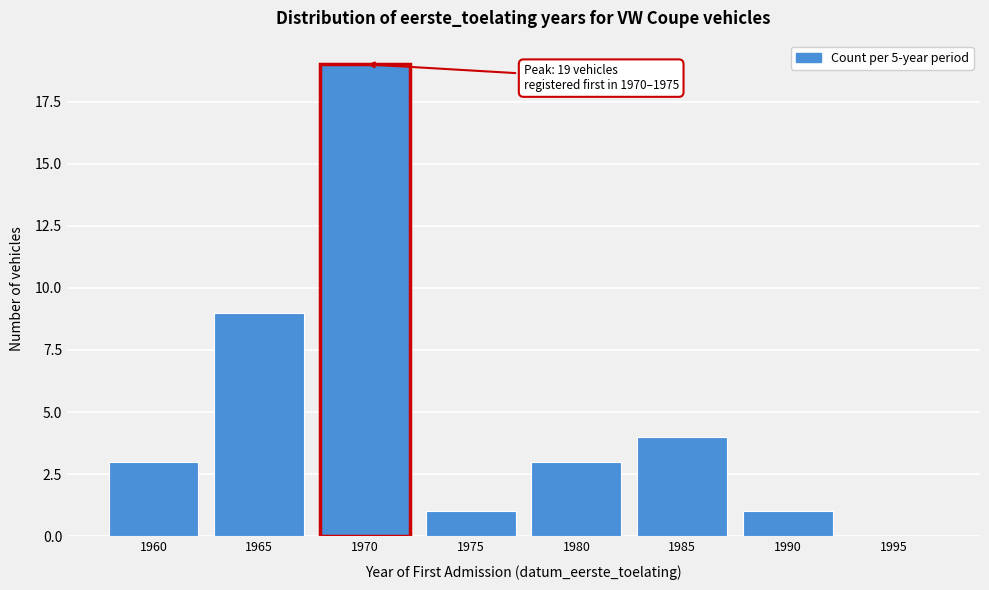

Reading right to left, what are all the values shown in this chart?

1995=0	1990=1	1985=4	1980=3	1975=1	1970=19	1965=9	1960=3